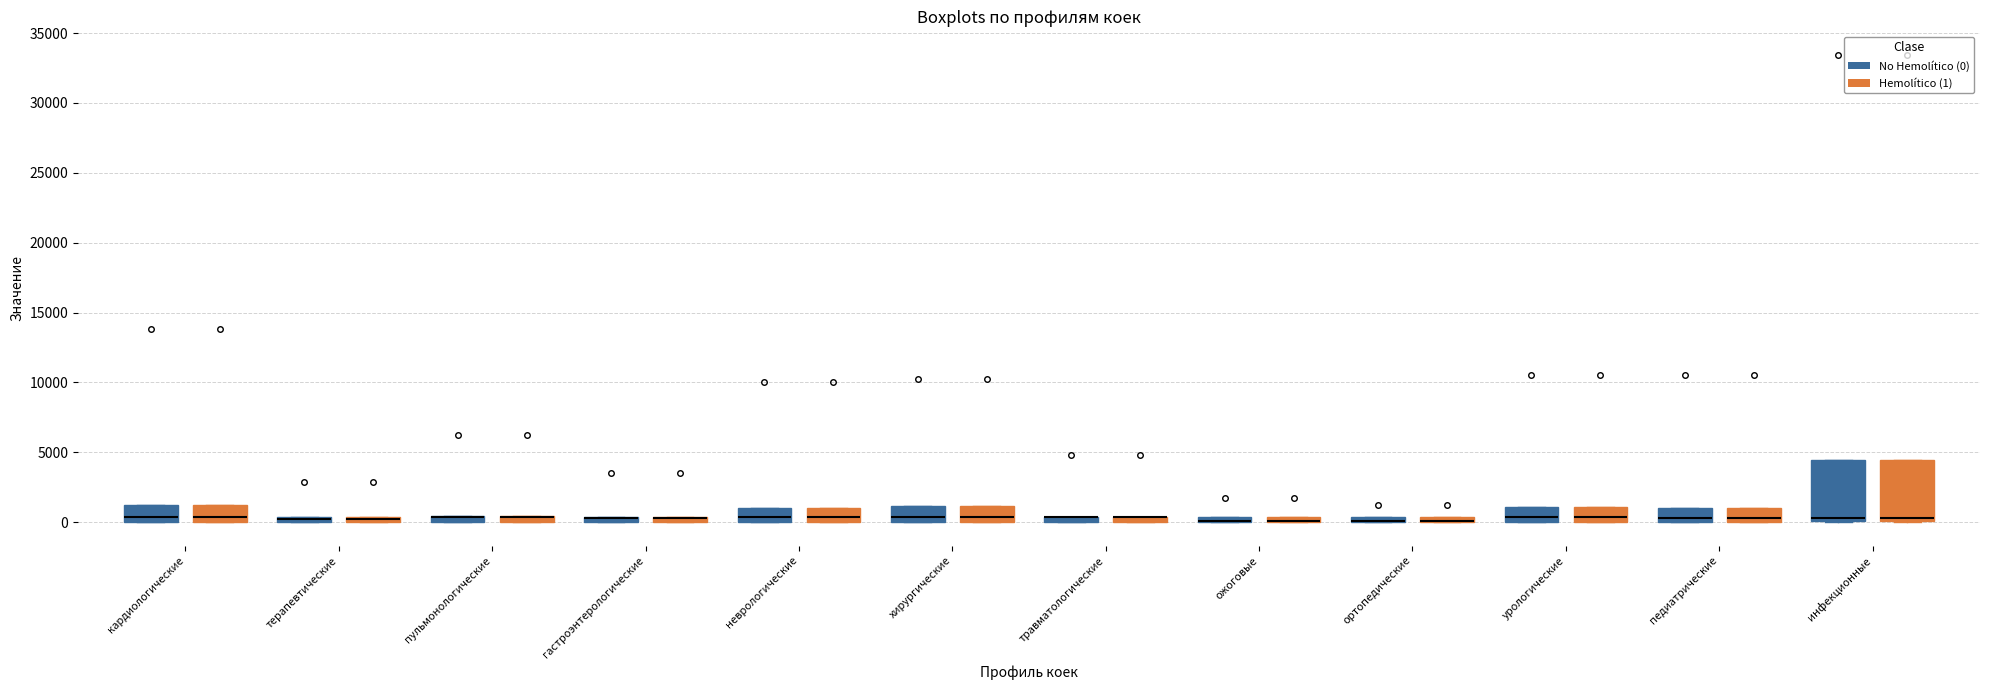

Where is the lower edge of the box for ортопедические (Hemolítico (1)) on the y-axis? The values are not printed on the chart, so give them approximately, as read against the axis.

0